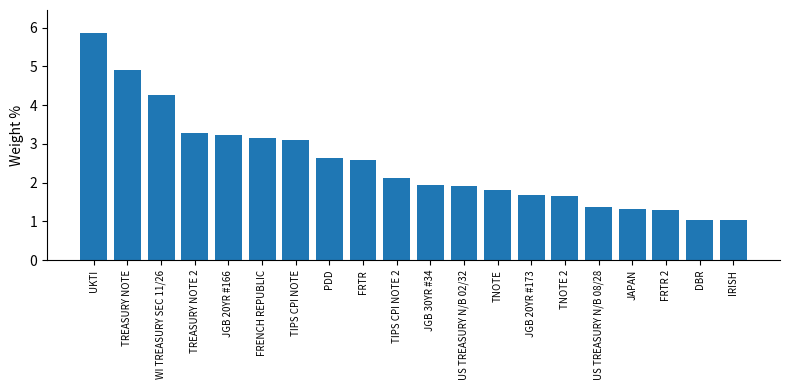

What is the maximum value shown in the chart?

5.9